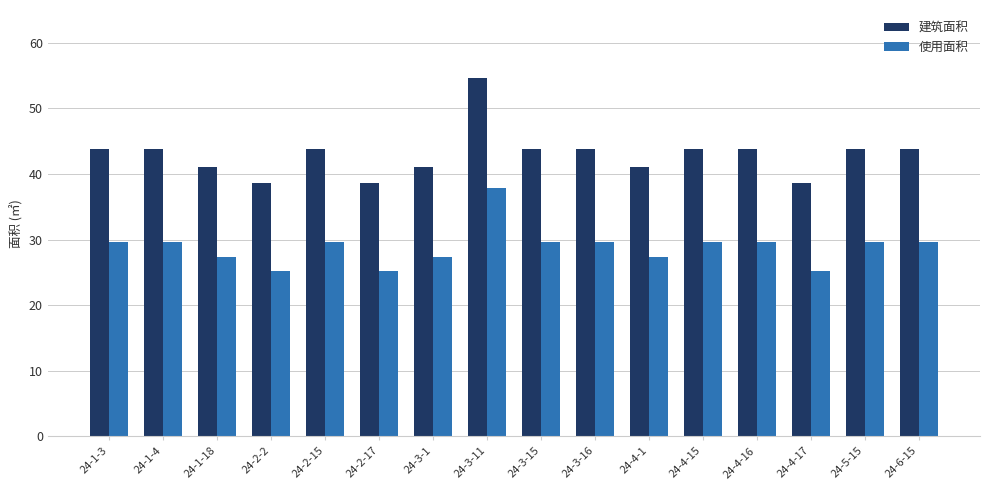

Reading right to left, list all the values displayed in this chart.

建筑面积: 43.8	43.8	38.6	43.8	43.8	41.1	43.8	43.8	54.6	41.1	38.6	43.8	38.6	41.1	43.8	43.8
使用面积: 29.7	29.7	25.2	29.7	29.7	27.3	29.7	29.7	37.9	27.3	25.2	29.7	25.2	27.3	29.7	29.7